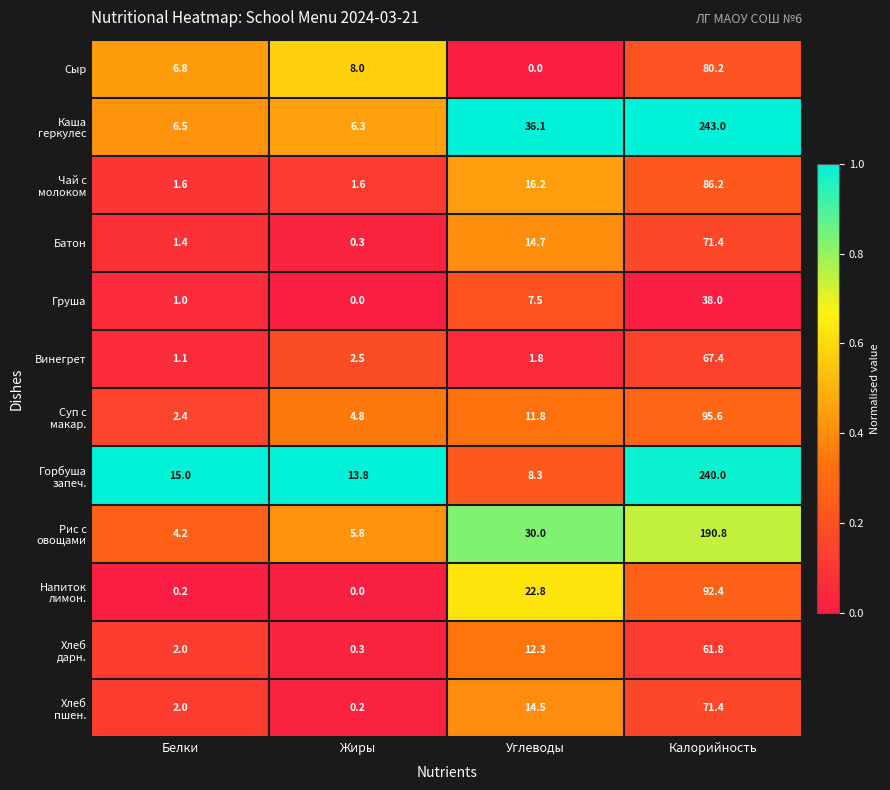

What is the difference between the highest and lowest values at Углеводы?

36.1